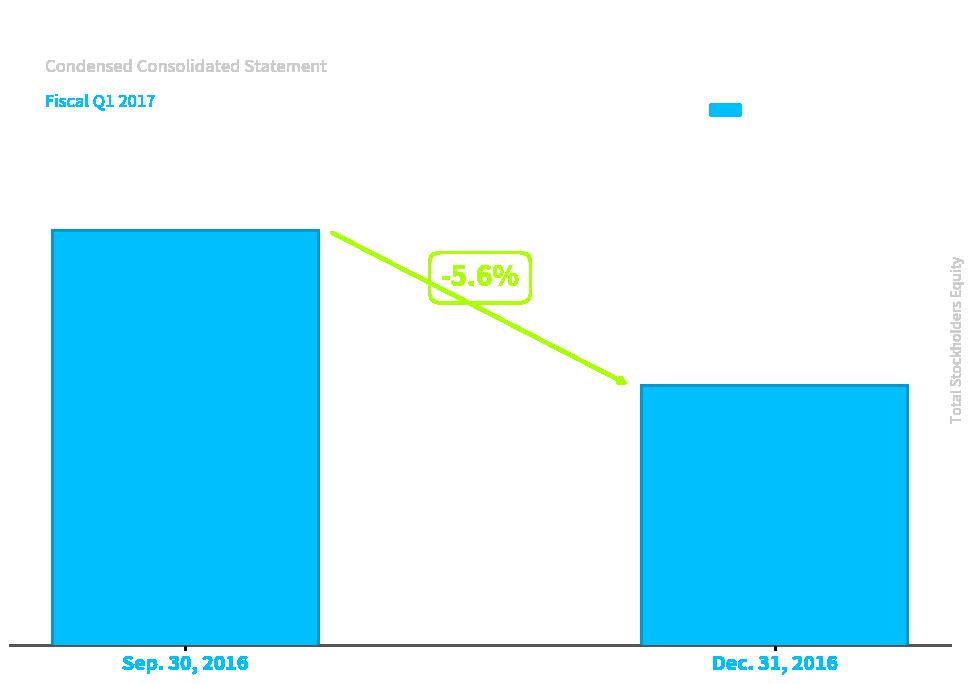

What is the sum of all values?

868734